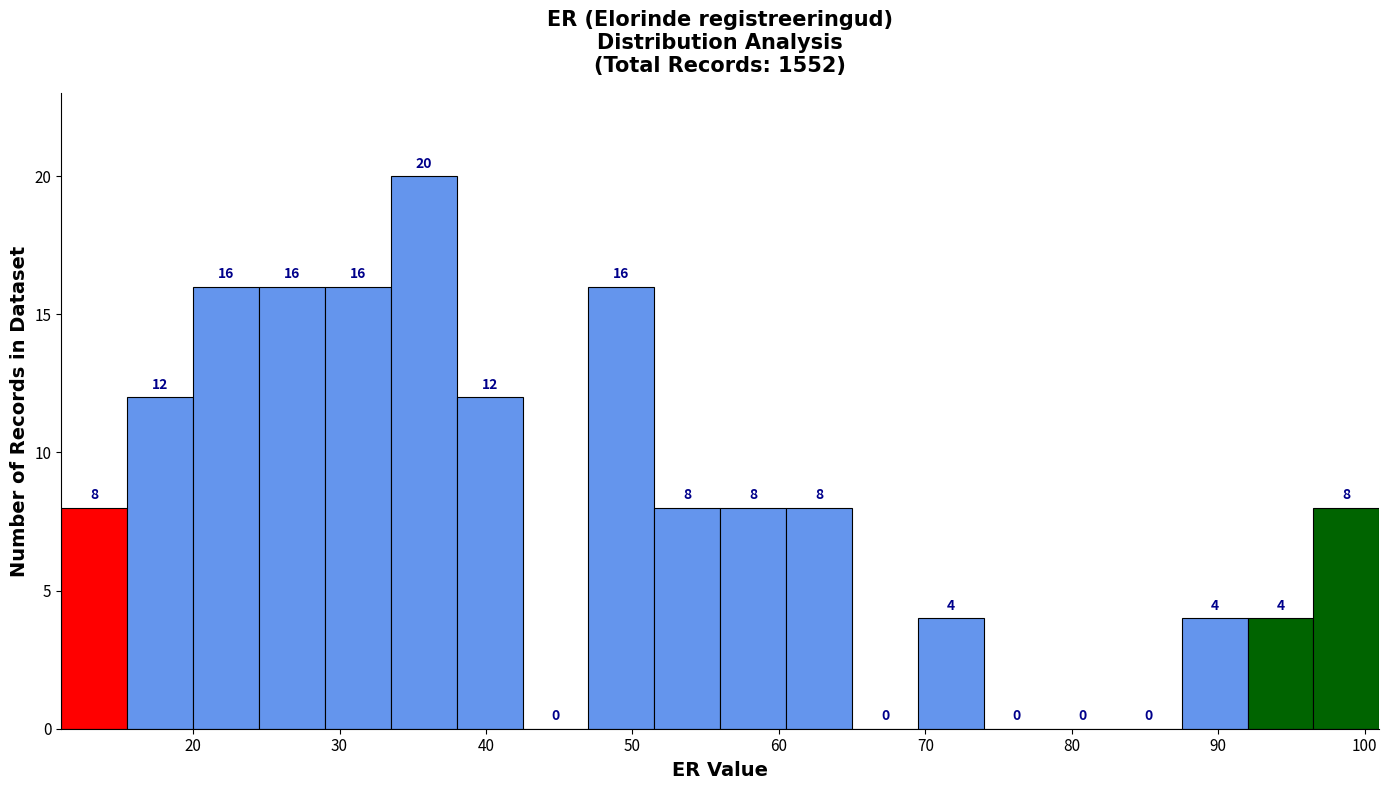

Reading left to right, transcribe this chart: for each bar, give the range it covers on the x-axis and its height. The bar edges are not printed on the chart, so give them approximately, as read against the axis.

11.0 to 15.5: 8
15.5 to 20.0: 12
20.0 to 24.5: 16
24.5 to 29.0: 16
29.0 to 33.5: 16
33.5 to 38.0: 20
38.0 to 42.5: 12
42.5 to 47.0: 0
47.0 to 51.5: 16
51.5 to 56.0: 8
56.0 to 60.5: 8
60.5 to 65.0: 8
65.0 to 69.5: 0
69.5 to 74.0: 4
74.0 to 78.5: 0
78.5 to 83.0: 0
83.0 to 87.5: 0
87.5 to 92.0: 4
92.0 to 96.5: 4
96.5 to 101.0: 8